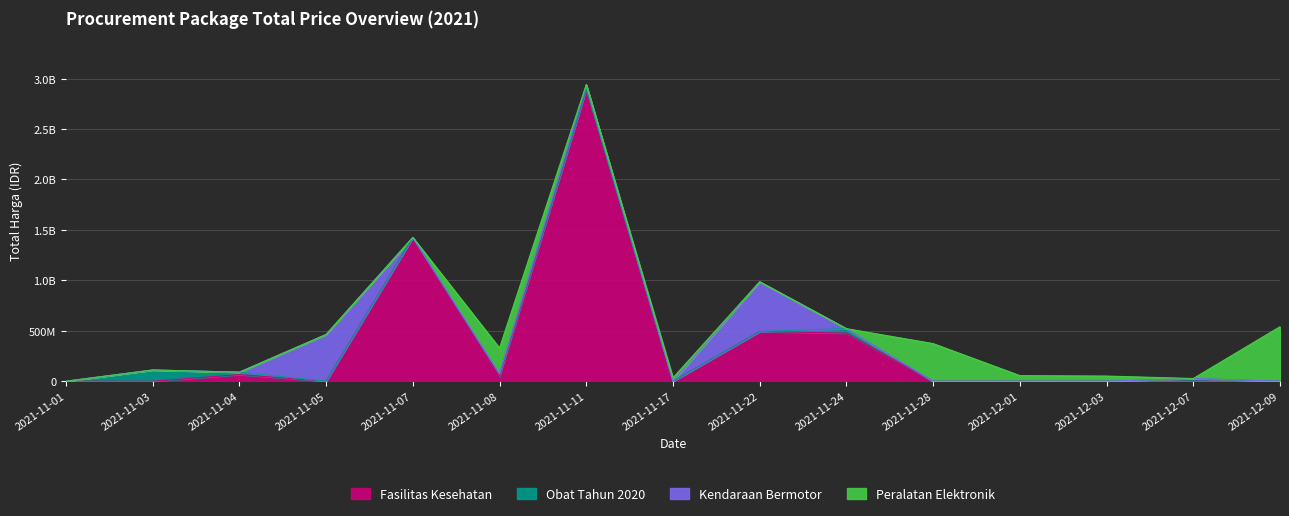

List the labels in order of Obat Tahun 2020 value, largest first.

2021-11-03, 2021-11-24, 2021-12-07, 2021-11-08, 2021-11-04, 2021-11-11, 2021-11-01, 2021-11-05, 2021-11-07, 2021-11-17, 2021-11-22, 2021-11-28, 2021-12-01, 2021-12-03, 2021-12-09